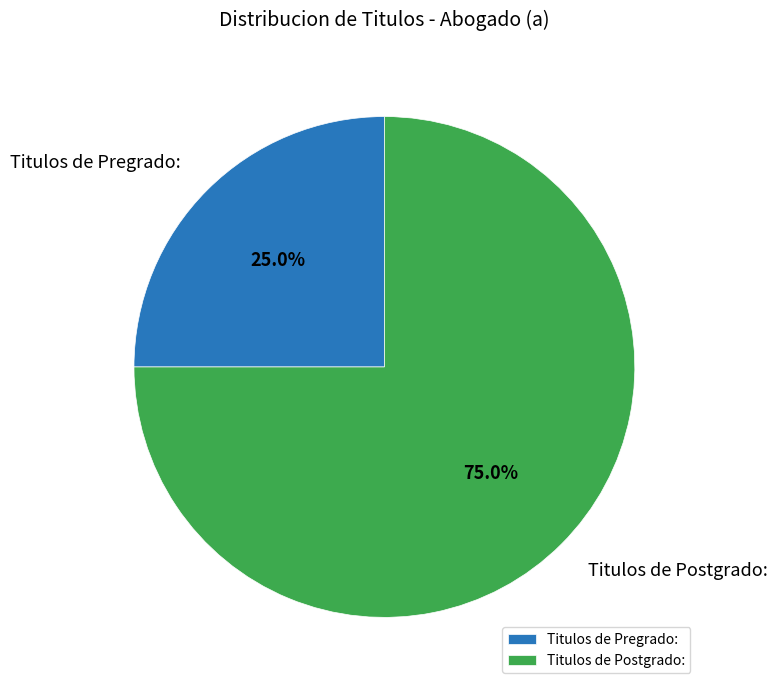

Which slice is the largest?

Titulos de Postgrado: